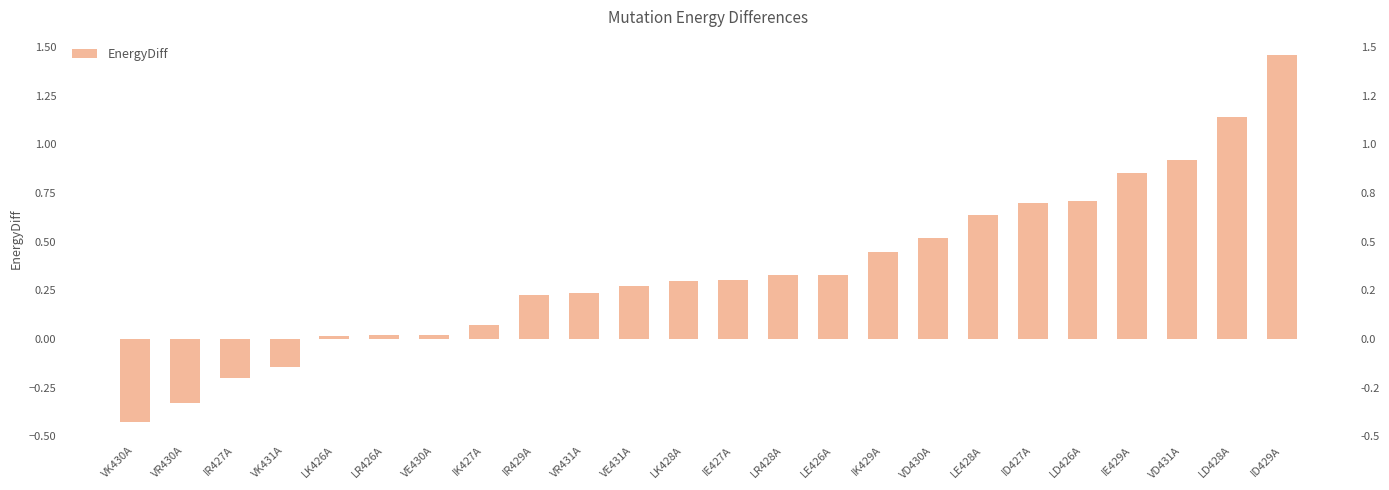

What is the greatest value displayed?

1.5